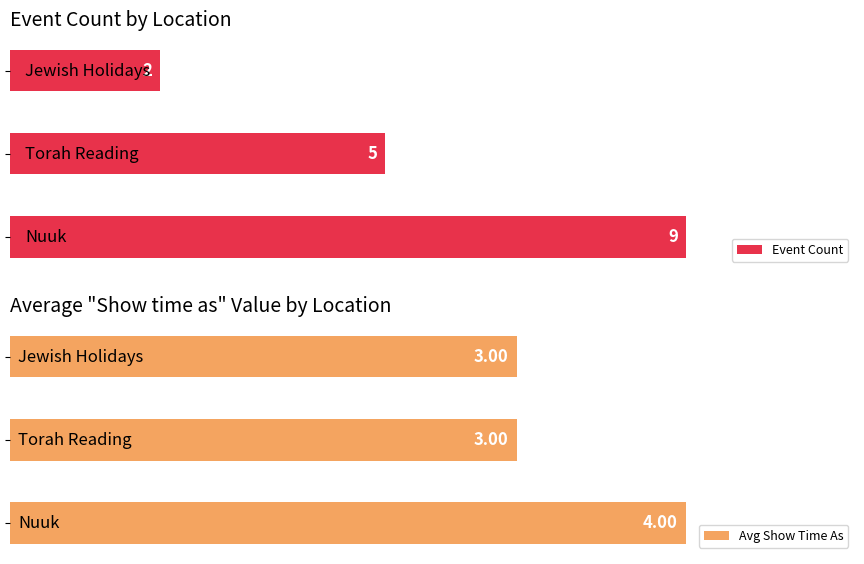

Reading right to left, list all the values displayed in this chart.

Event Count: 2	5	9
Avg Show Time As: 3	3	4